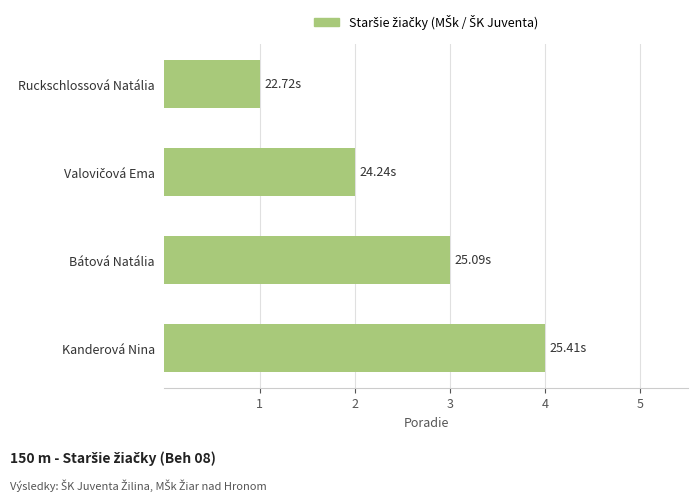

Which category has the highest value across all series?

Kanderová Nina